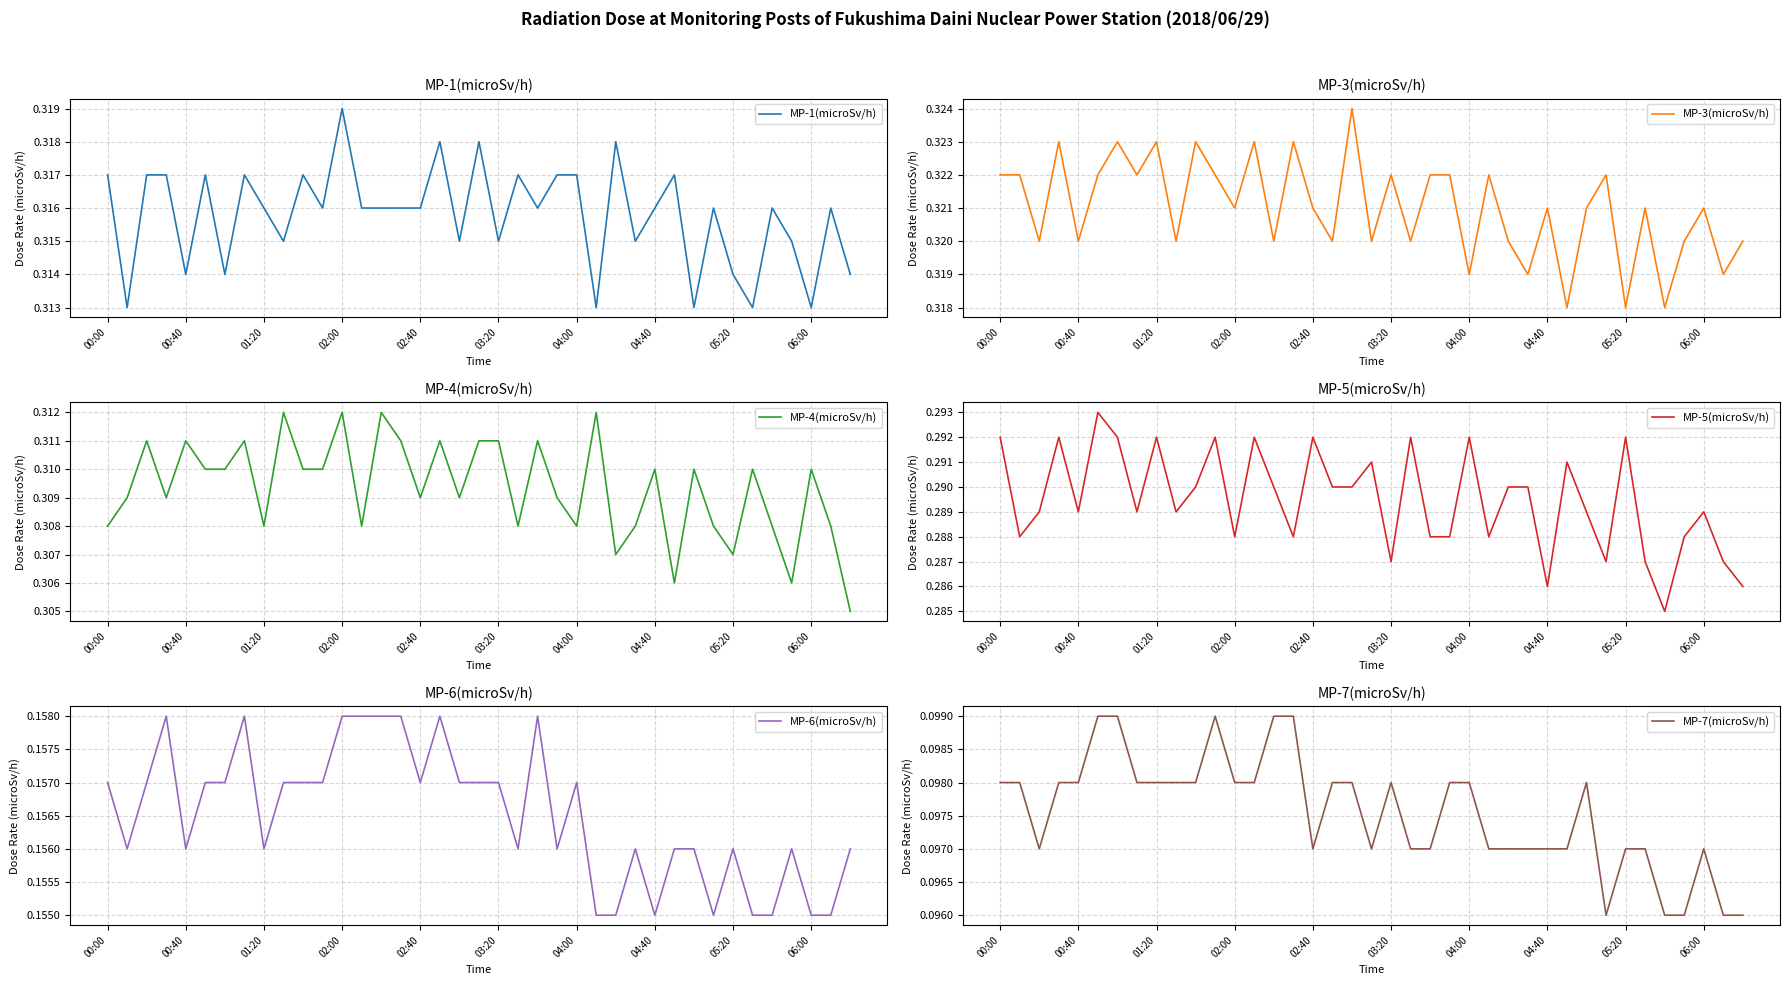

How many lines are shown in the chart?

6